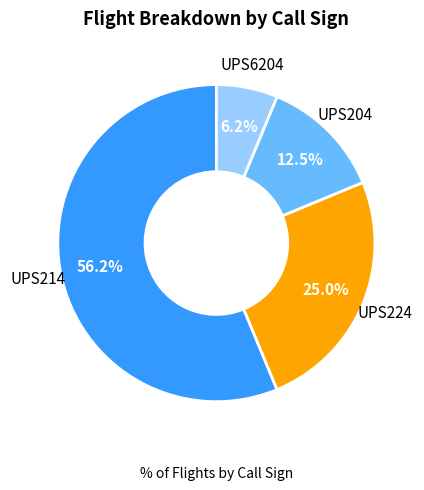

What is the majority slice?

UPS214